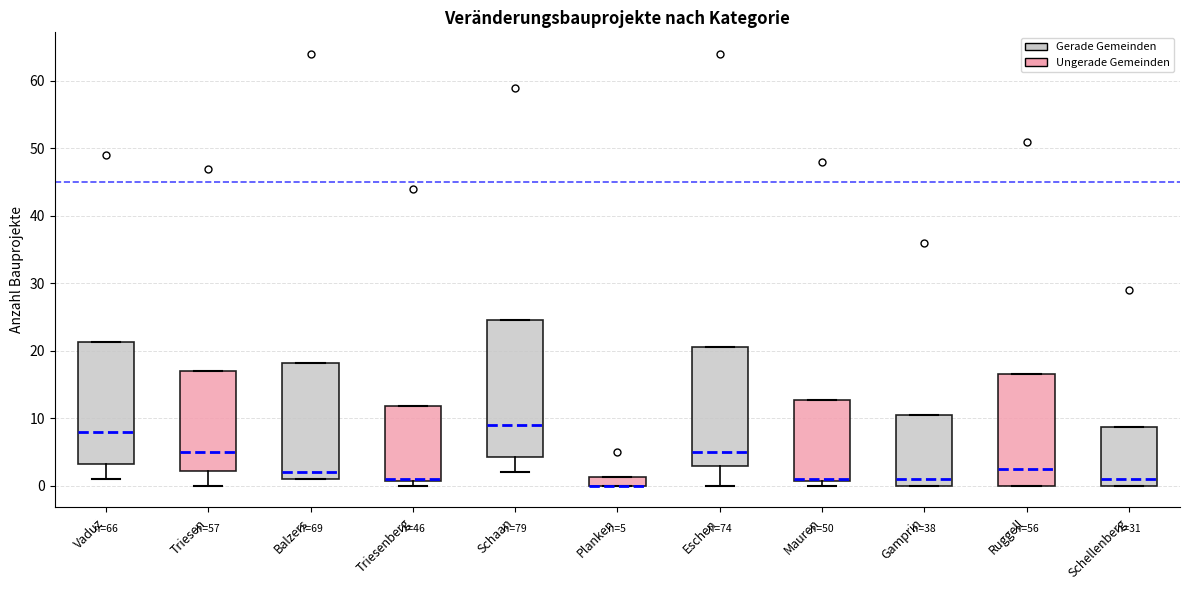

Comparing the boxes themselves (not the whiskers), which one is the tallest?

Schaan